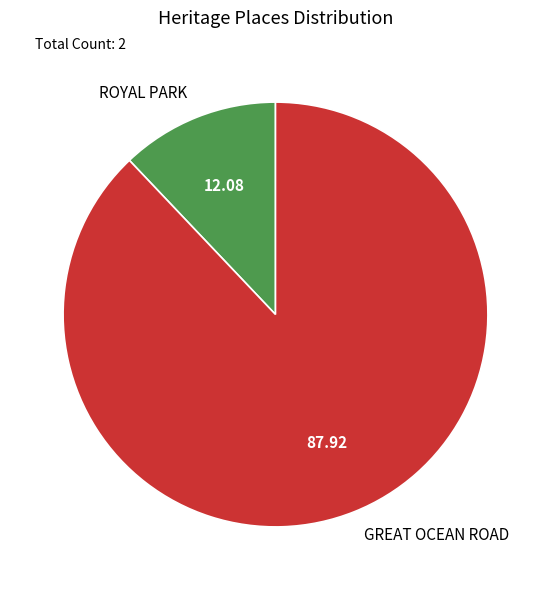

Is ROYAL PARK the majority of the pie?

No